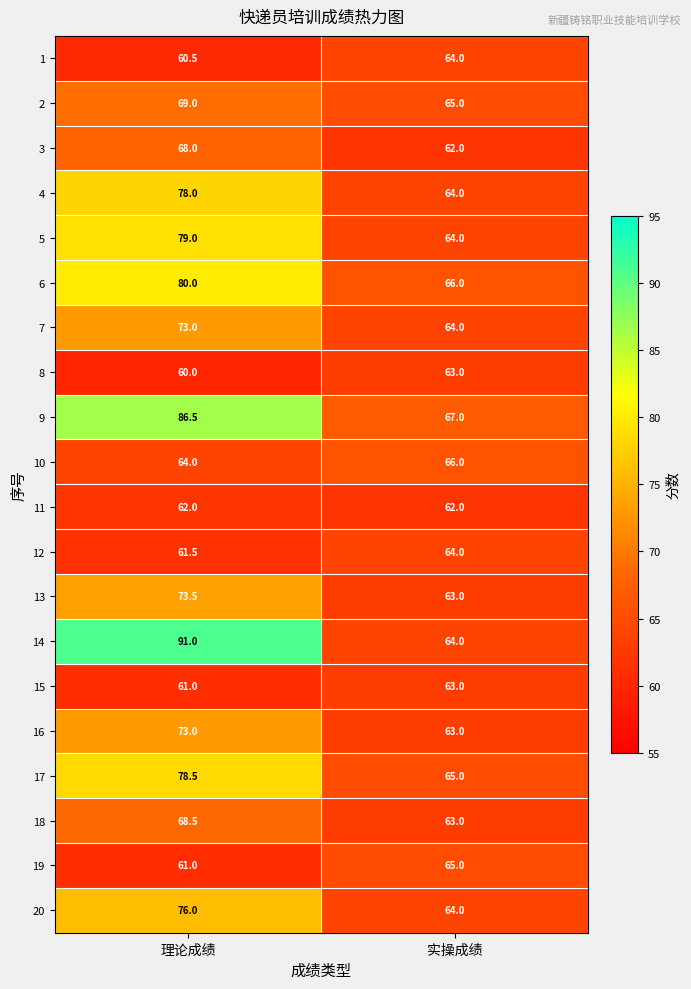

Rank the categories by 14 value from highest to lowest.

理论成绩, 实操成绩